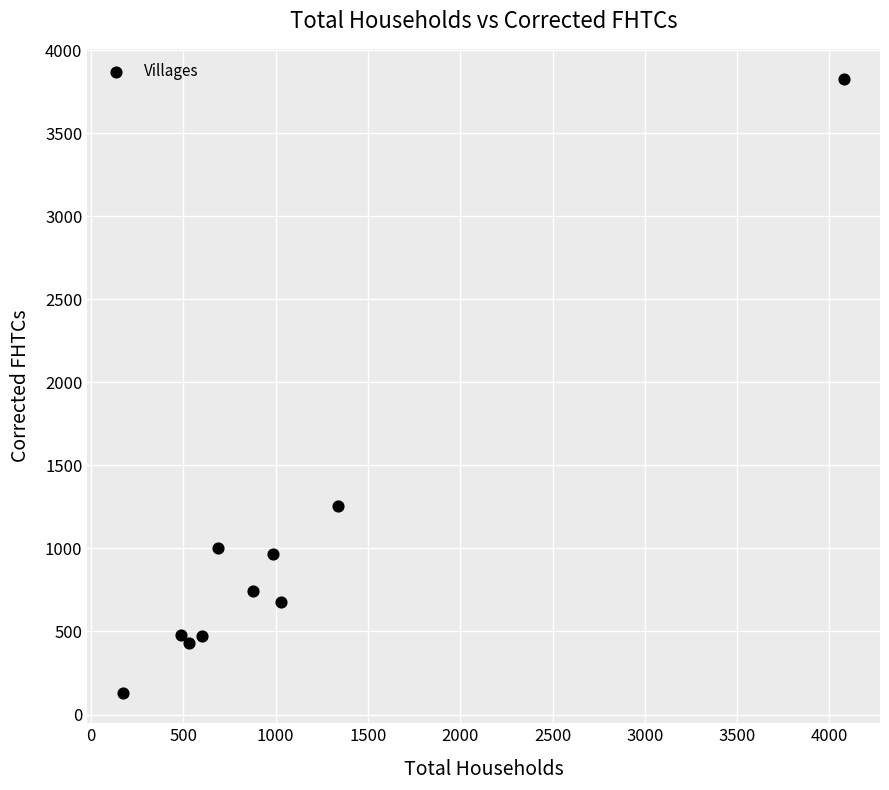

What is the range of X values (max minus min)?

3905